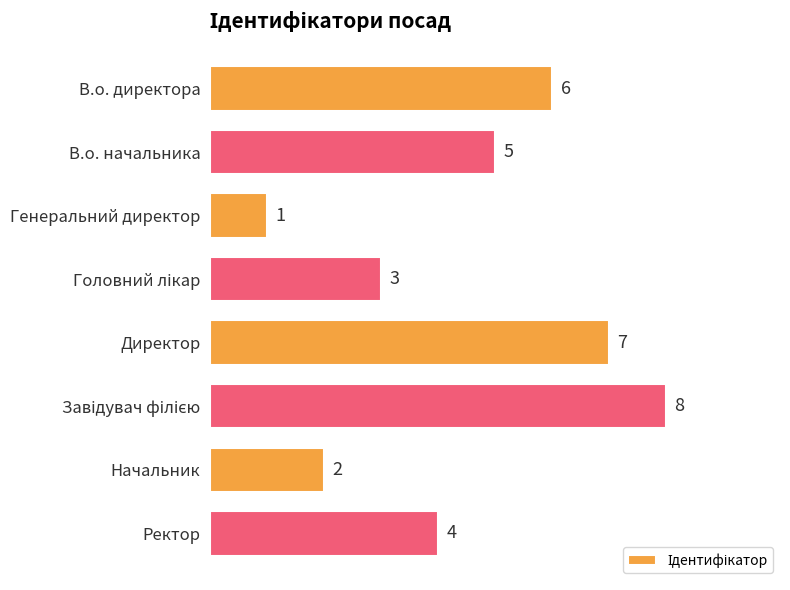

What is the label of the 7th bar from the top?

Начальник